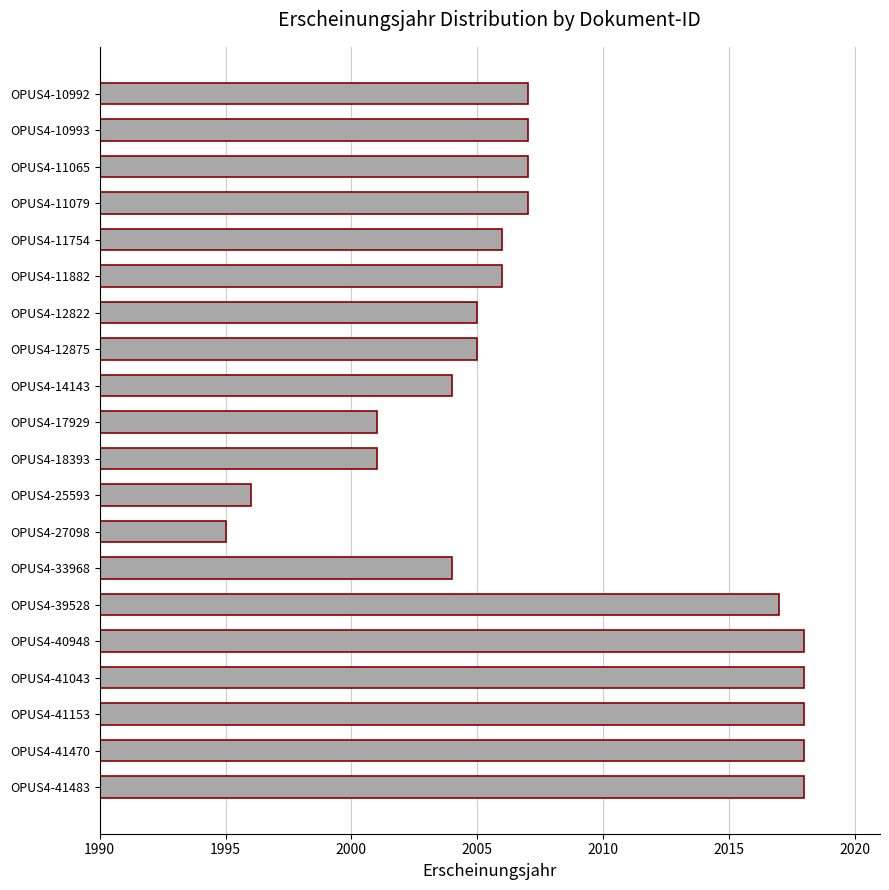

Reading bottom to top, list all the values displayed in this chart.

OPUS4-41483=2018	OPUS4-41470=2018	OPUS4-41153=2018	OPUS4-41043=2018	OPUS4-40948=2018	OPUS4-39528=2017	OPUS4-33968=2004	OPUS4-27098=1995	OPUS4-25593=1996	OPUS4-18393=2001	OPUS4-17929=2001	OPUS4-14143=2004	OPUS4-12875=2005	OPUS4-12822=2005	OPUS4-11882=2006	OPUS4-11754=2006	OPUS4-11079=2007	OPUS4-11065=2007	OPUS4-10993=2007	OPUS4-10992=2007